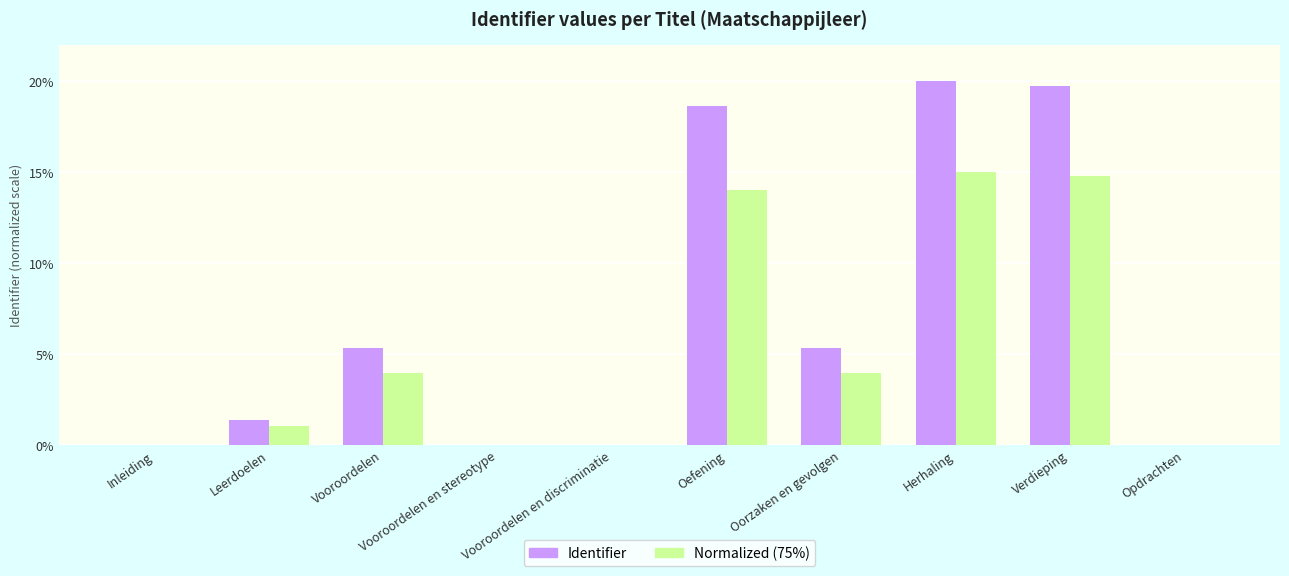

Which series has the largest total across all categories?

Identifier